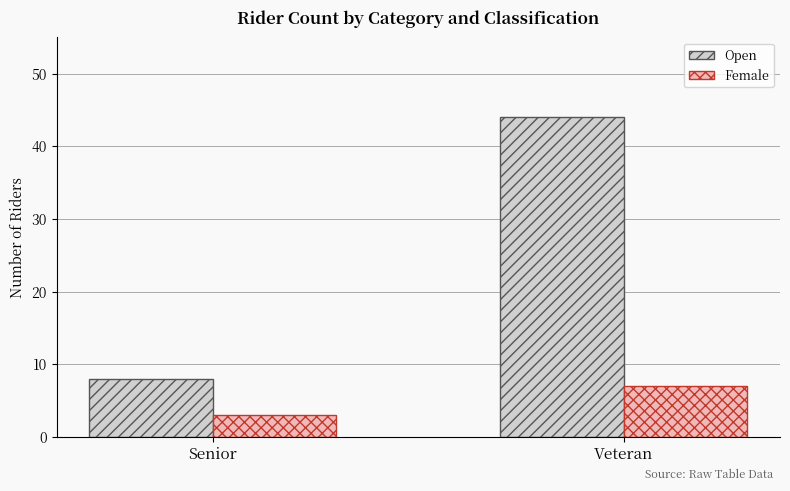

Which series has the largest range (max minus min)?

Open